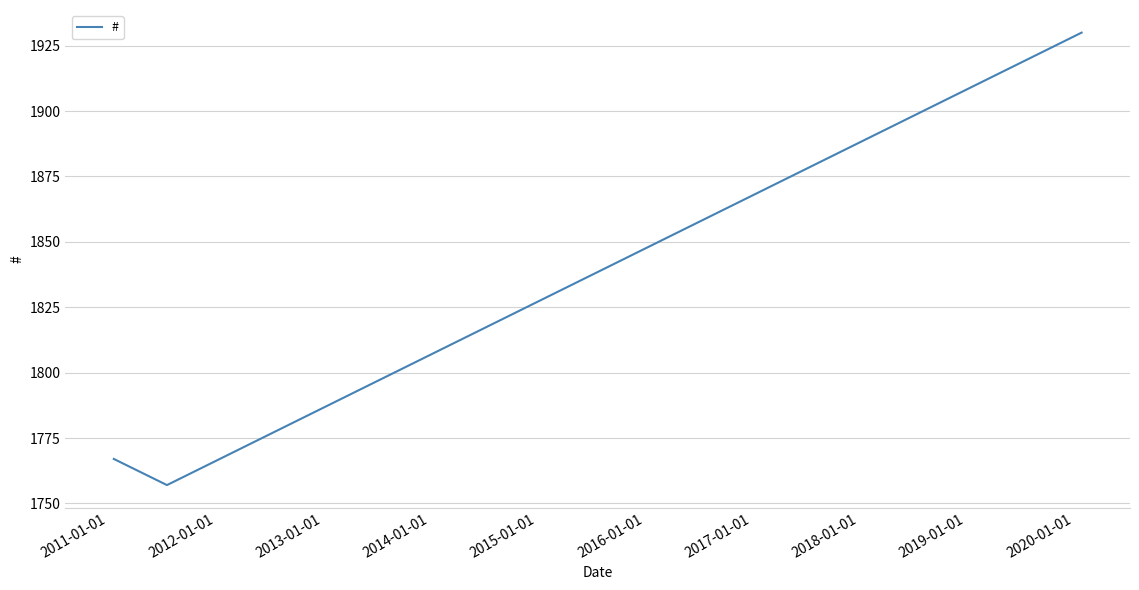

What is the greatest value displayed?

1930